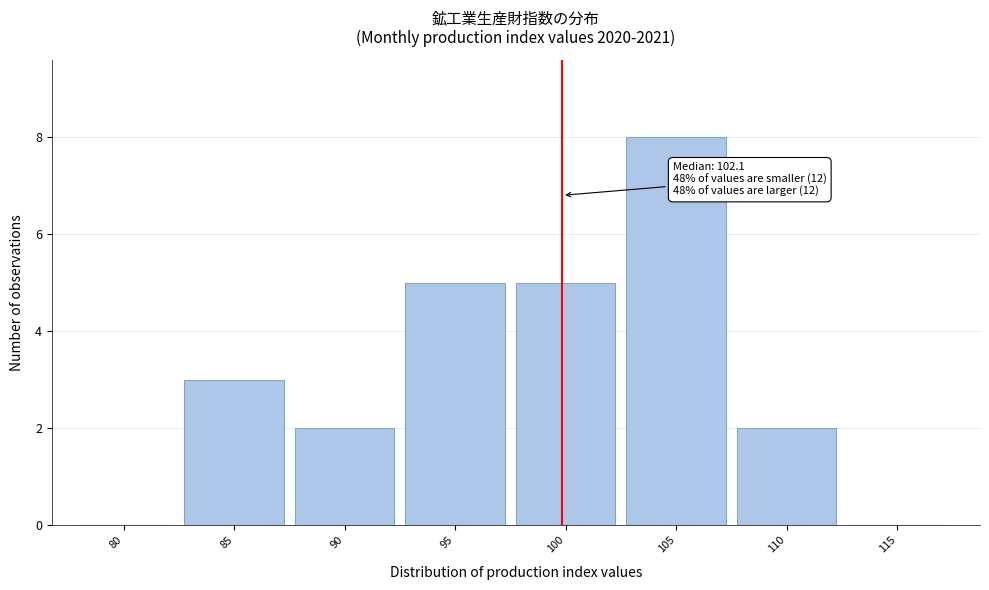

Reading right to left, extract all data points from this chart.

115=0	110=2	105=8	100=5	95=5	90=2	85=3	80=0